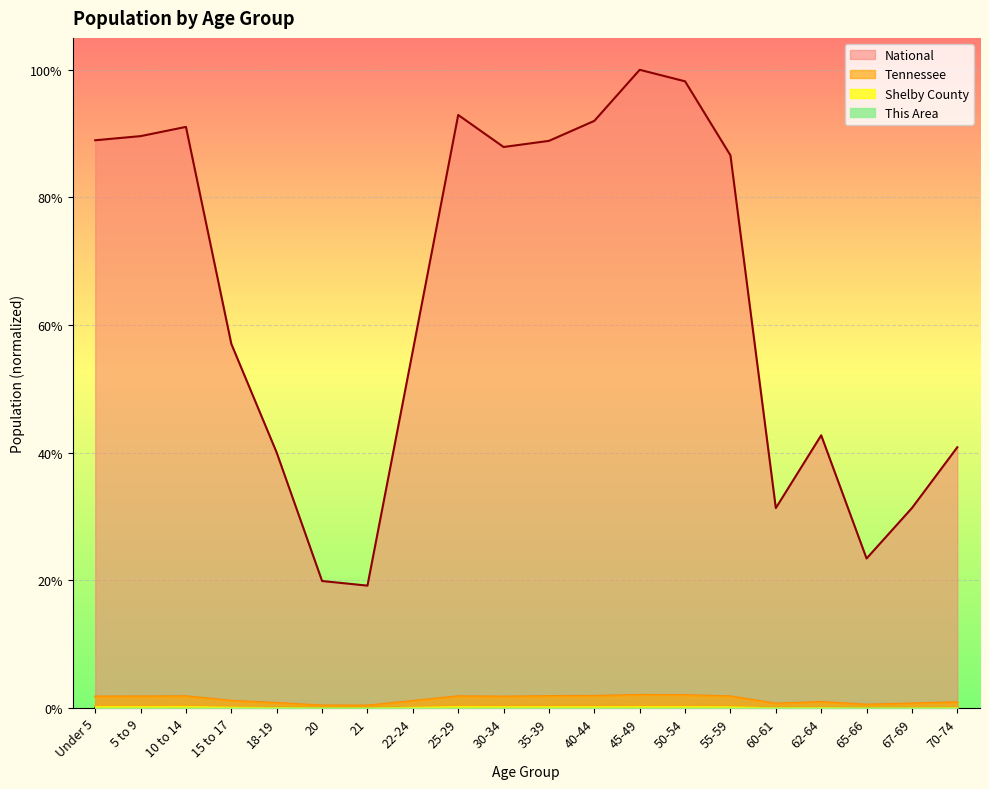

At which category is the sum across all series the highest?

45-49